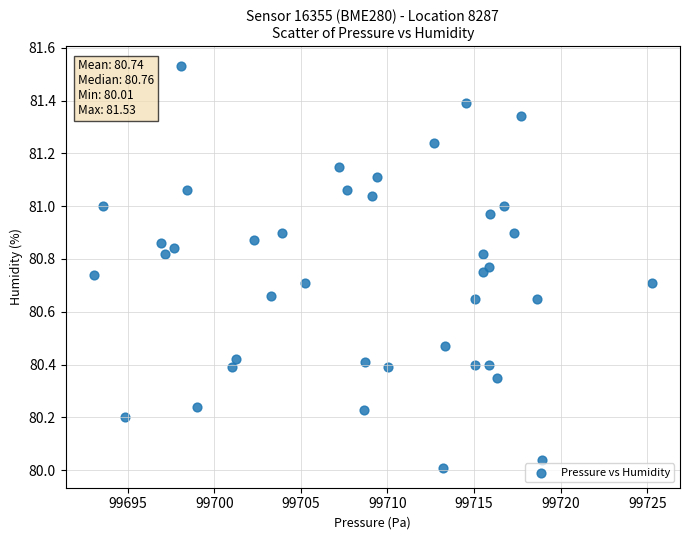

What is the range of Y values (max minus min)?

1.5